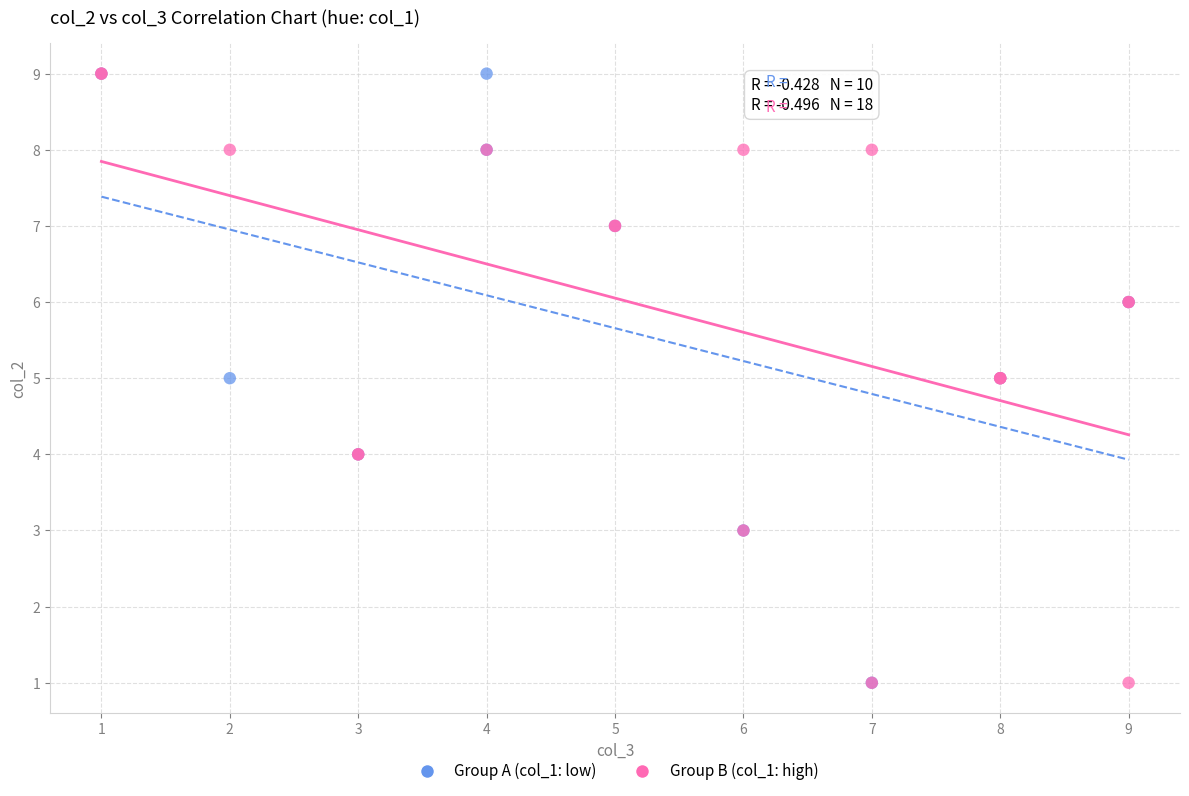

What are all the series names shown in the legend?

Group A (col_1: low), Group B (col_1: high)